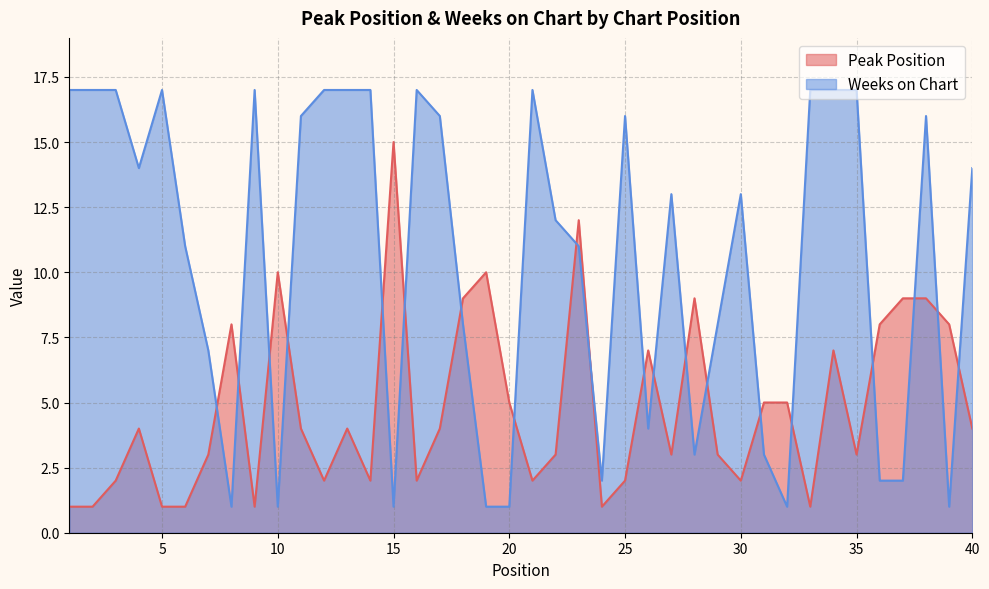

True or false: Peak Position has more than 0 interior local peaks.

True